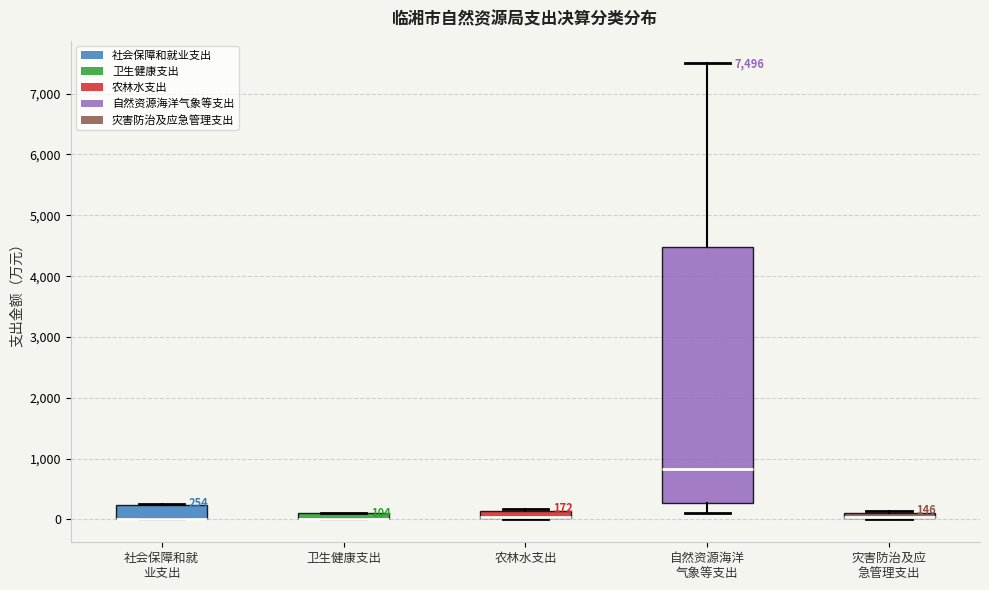

Which box is the tallest, from its lower edge to its upper edge?

自然资源海洋 气象等支出